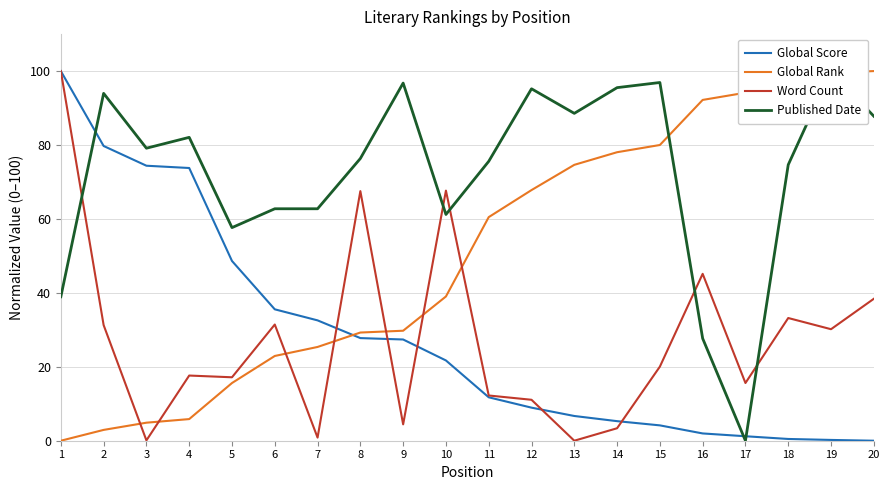

What is the sum of all Global Rank values?

1020.5